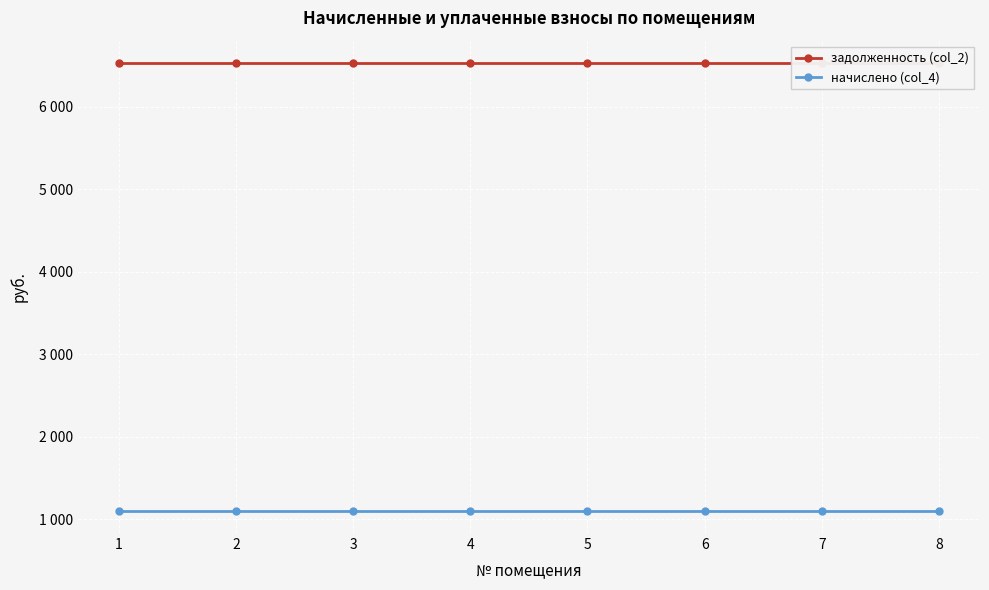

Which category has the highest value across all series?

1